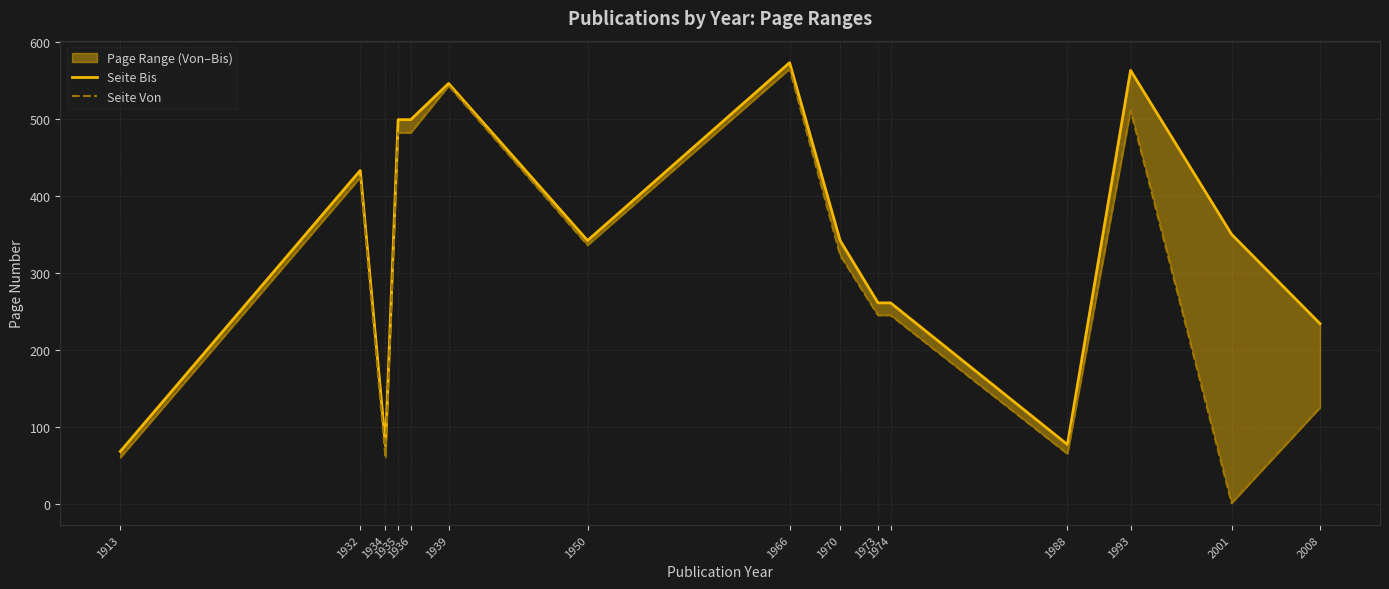

How many interior local valleys does the Seite Bis series have?

3